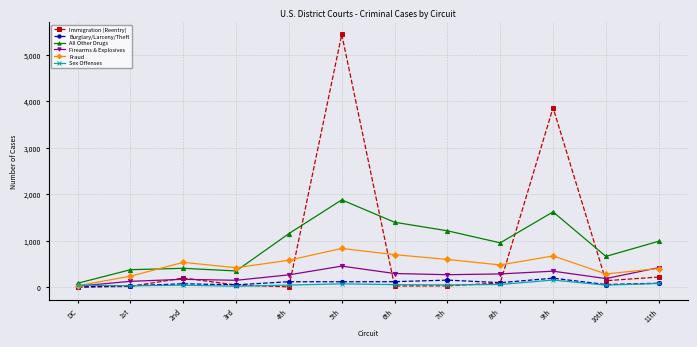

Is this an area chart (filled region under the line)?

No